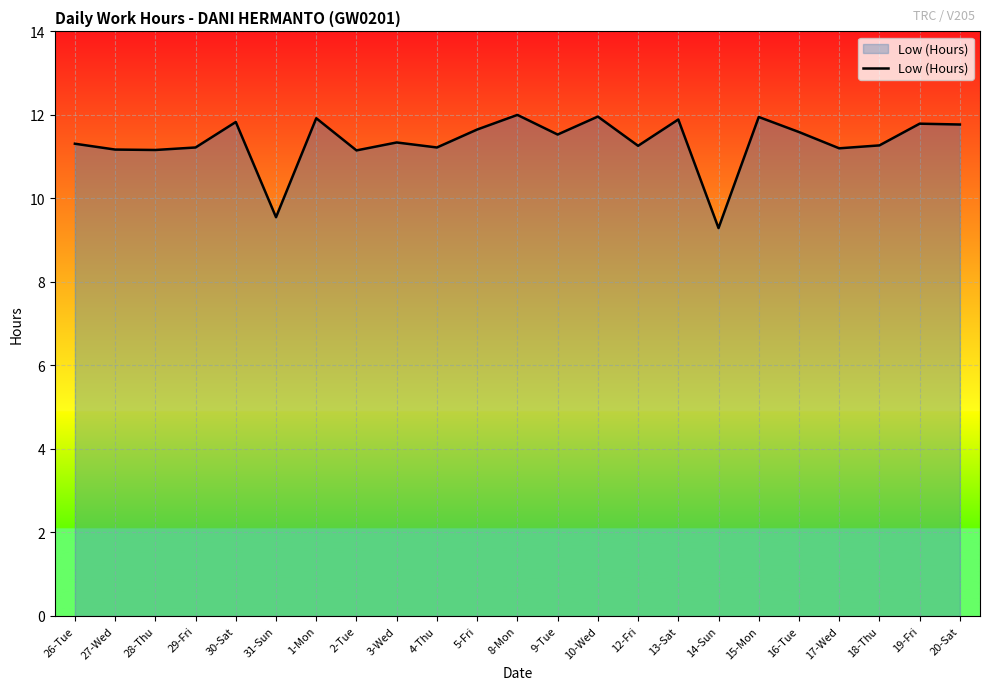

What is the smallest value displayed?

9.3